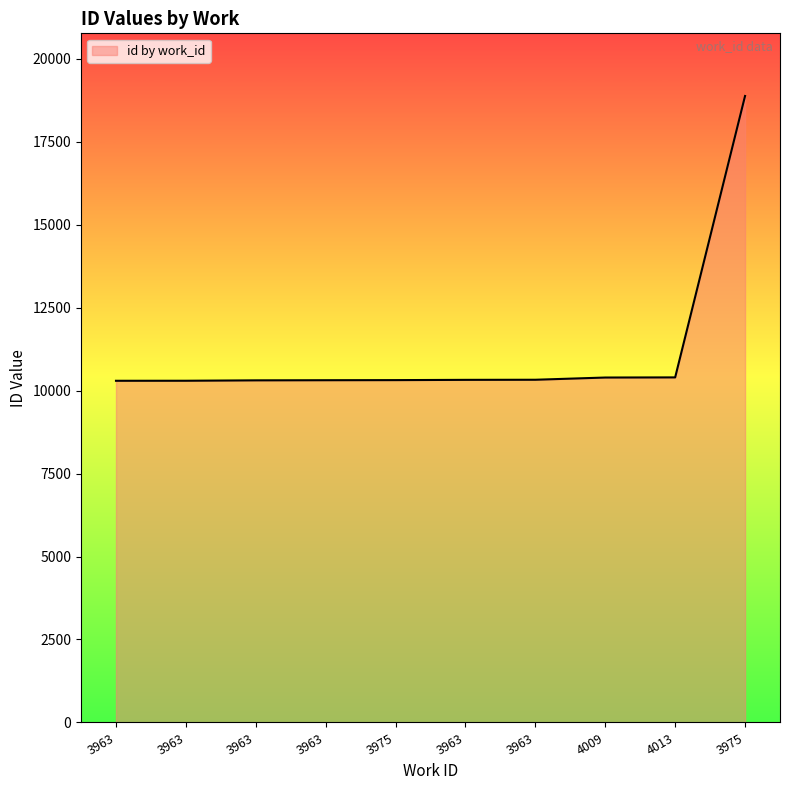

What is the maximum value shown in the chart?

18878